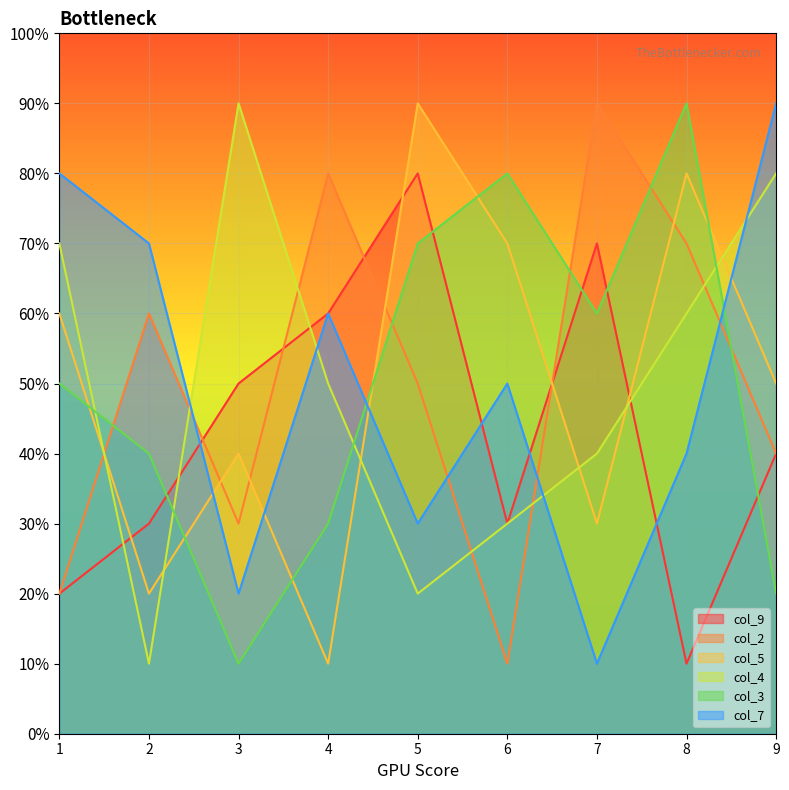

Which category has the lowest value in the col_2 series?

6